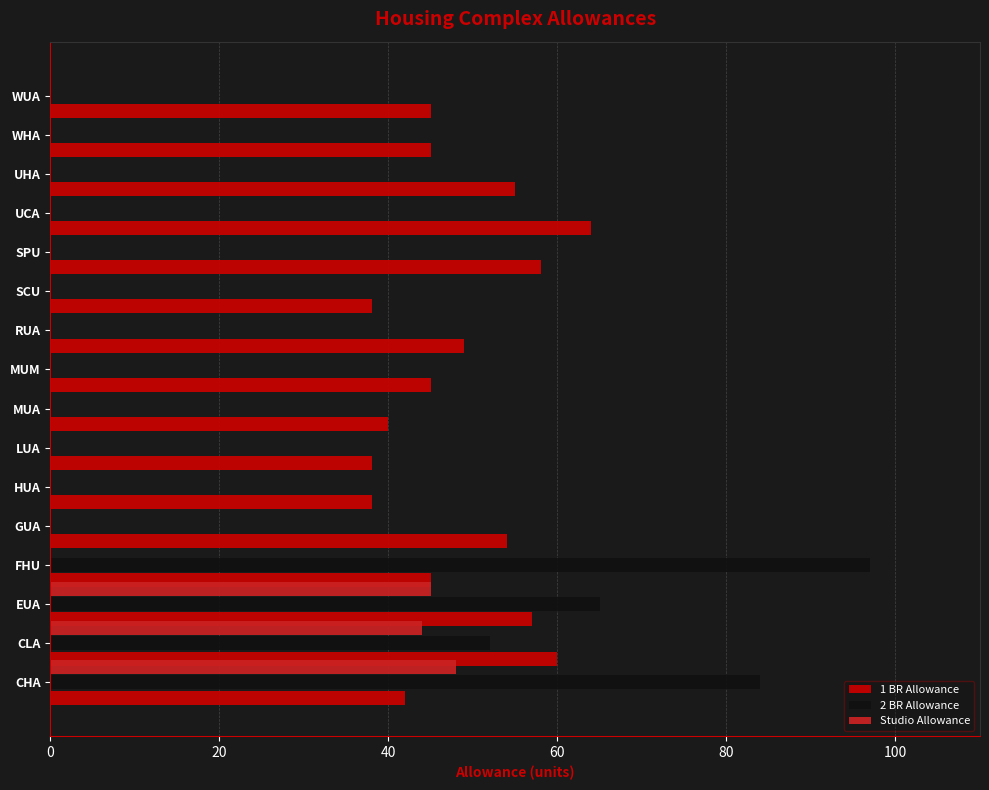

At which label does 2 BR Allowance reach its peak?

FHU